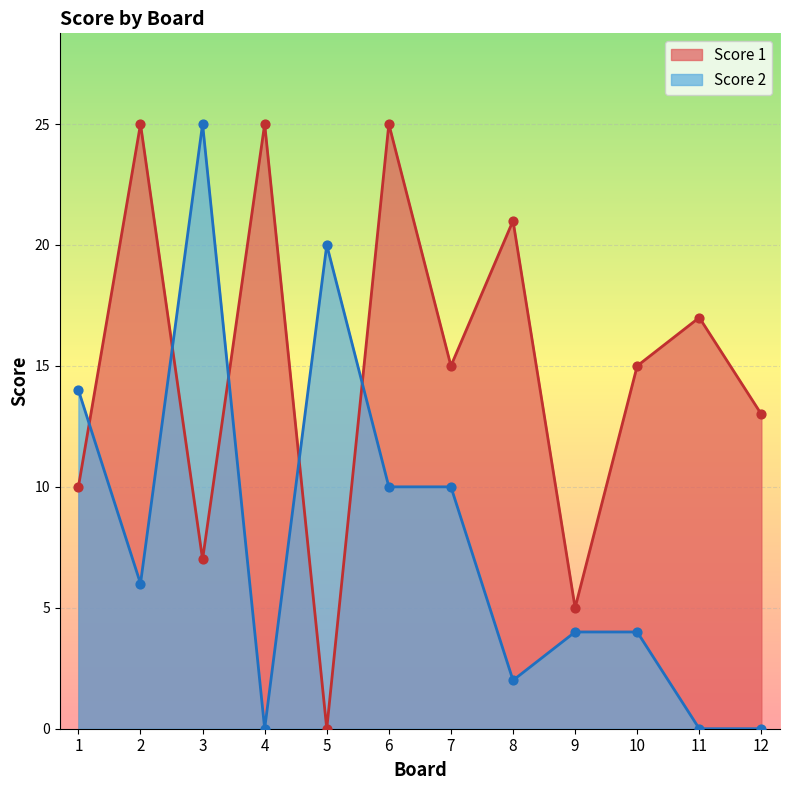

Which series has the largest Y range (max minus min)?

Score 1